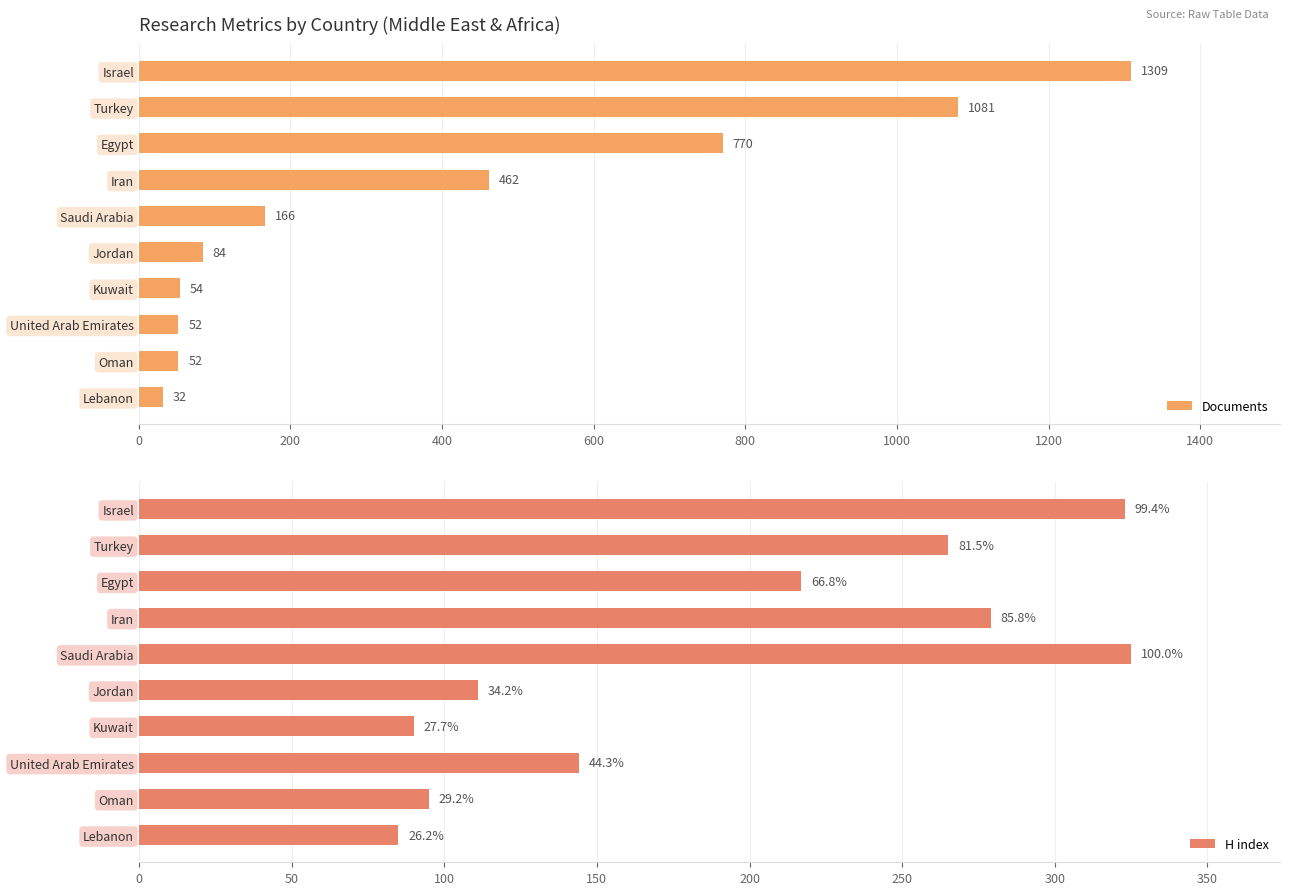

True or false: Documents has a value of 166 at Saudi Arabia.

True